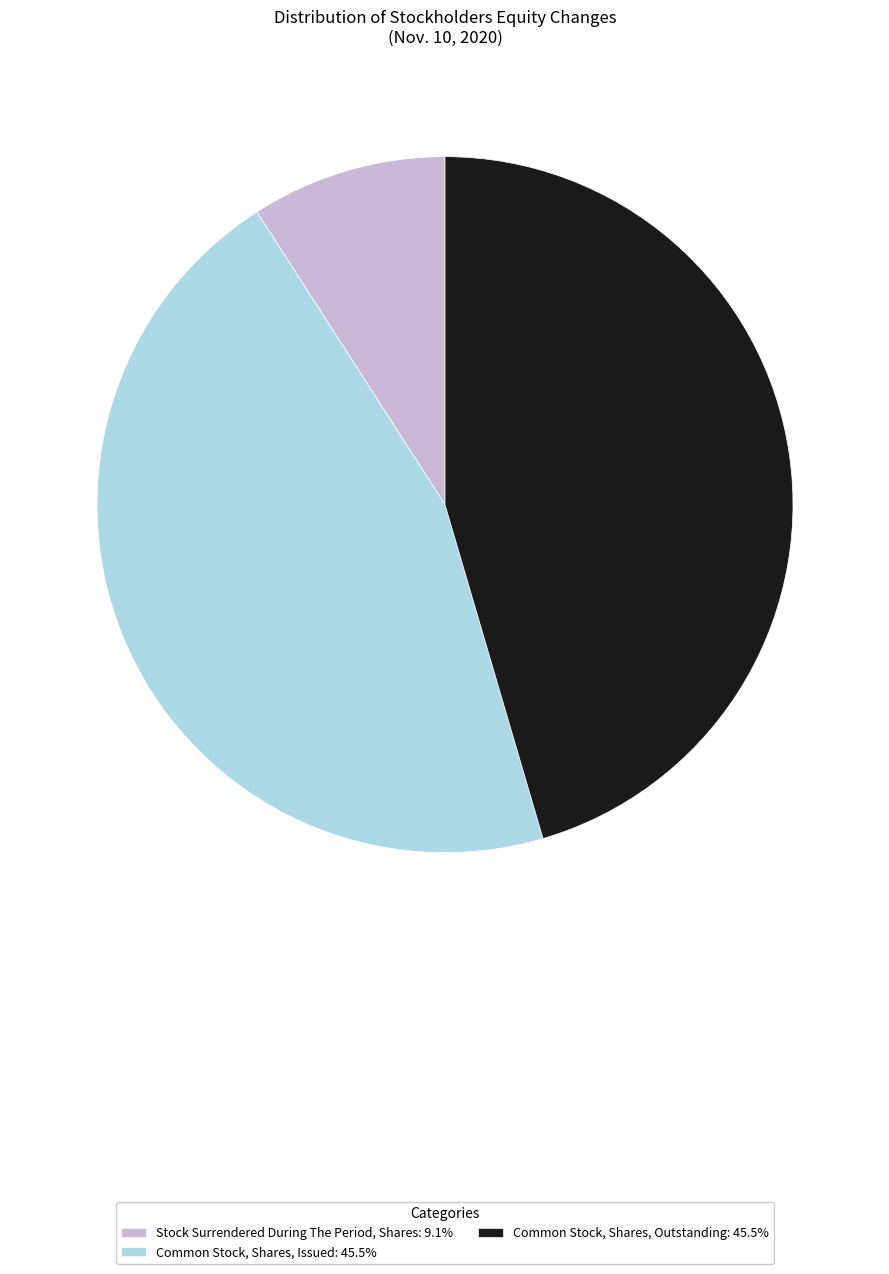

Is there any slice that represents more than half of the pie?

No